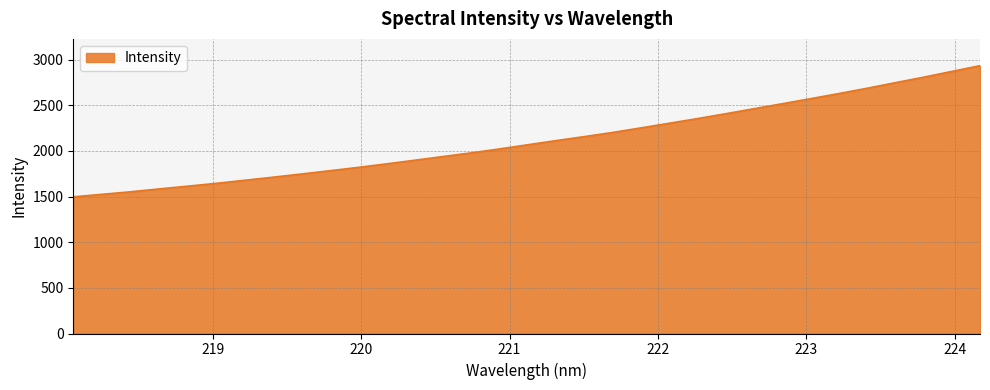

What is the smallest value displayed?

1496.9